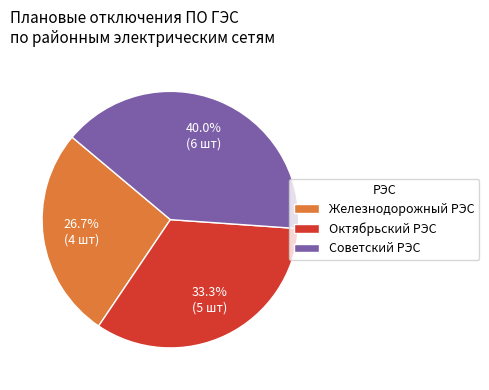

Does any single category account for the majority?

No